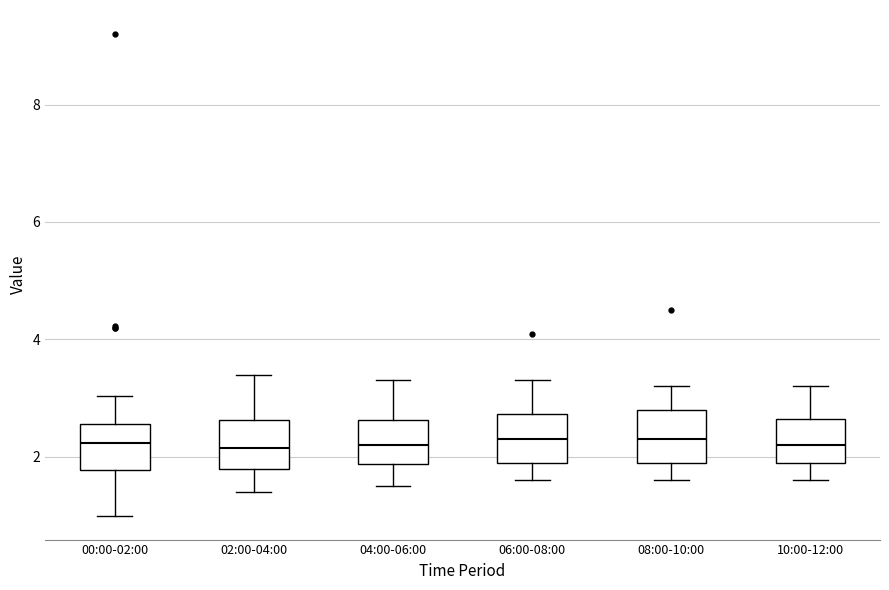

Reading left to right, read every box against the y-axis: the position of its median line, the range the box covers, and the ends of its whiskers. The values are not printed on the chart, so give them approximately, as read against the axis.

00:00-02:00: median 2.2, box 1.8 to 2.6, whiskers 1.0 to 3.0
02:00-04:00: median 2.2, box 1.8 to 2.6, whiskers 1.4 to 3.4
04:00-06:00: median 2.2, box 1.8 to 2.6, whiskers 1.6 to 3.4
06:00-08:00: median 2.4, box 2.0 to 2.8, whiskers 1.6 to 3.4
08:00-10:00: median 2.4, box 2.0 to 2.8, whiskers 1.6 to 3.2
10:00-12:00: median 2.2, box 2.0 to 2.6, whiskers 1.6 to 3.2